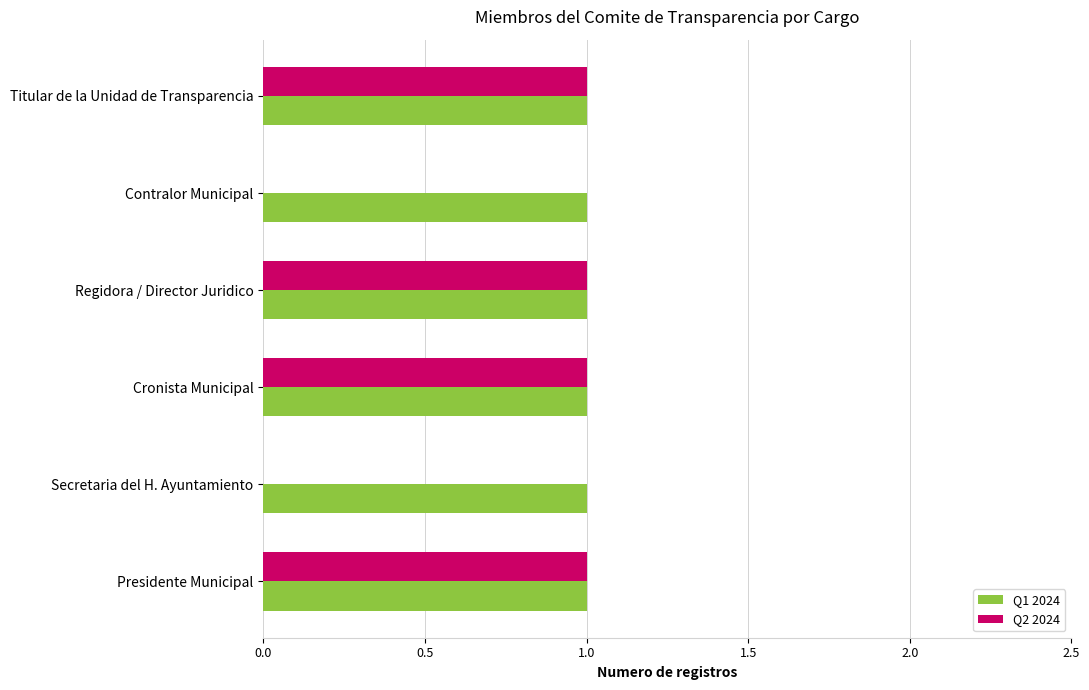

Which series changed the most between Presidente Municipal and Contralor Municipal?

Q2 2024